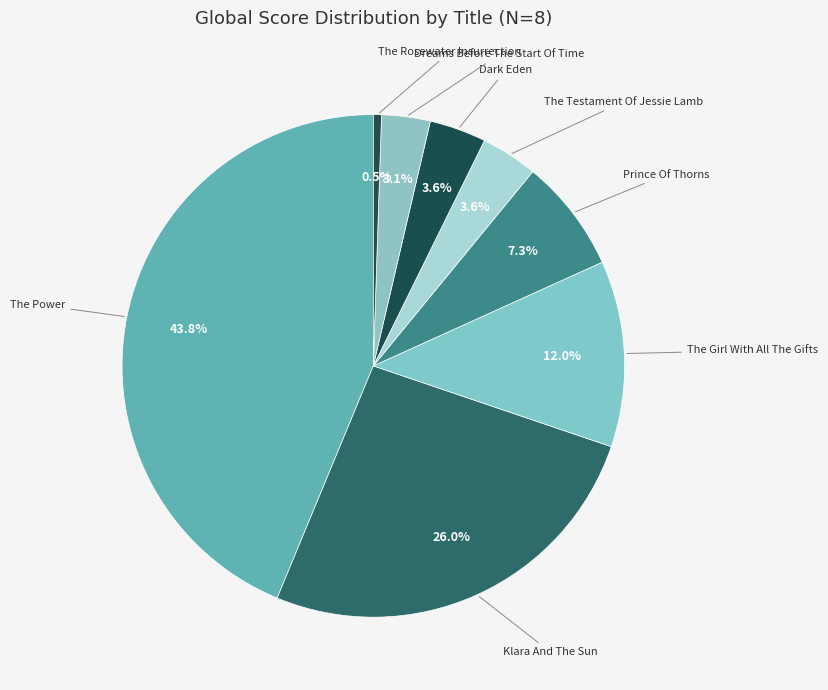

What percentage is the The Power slice, to the nearest percent?

44%